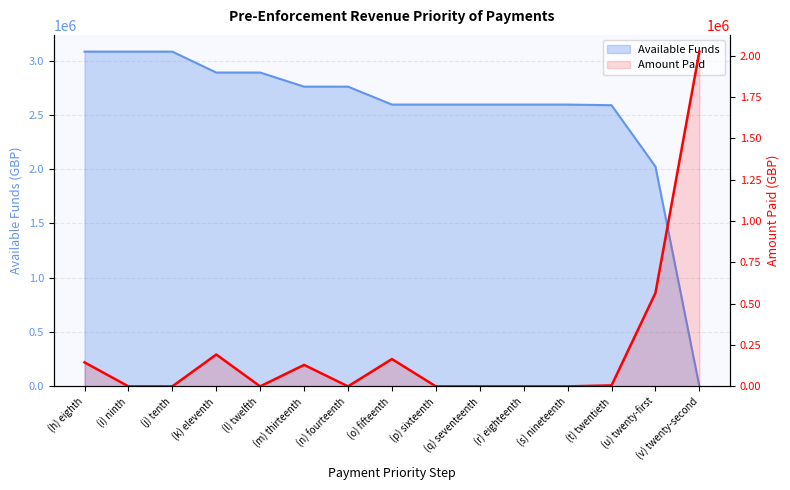

What is the label of the 12th point from the right?

(k) eleventh